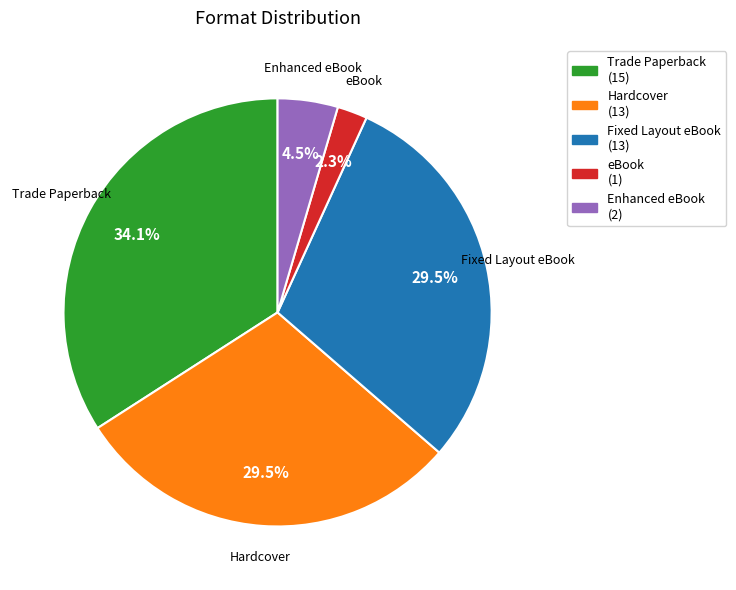

How many segments does this pie chart have?

5